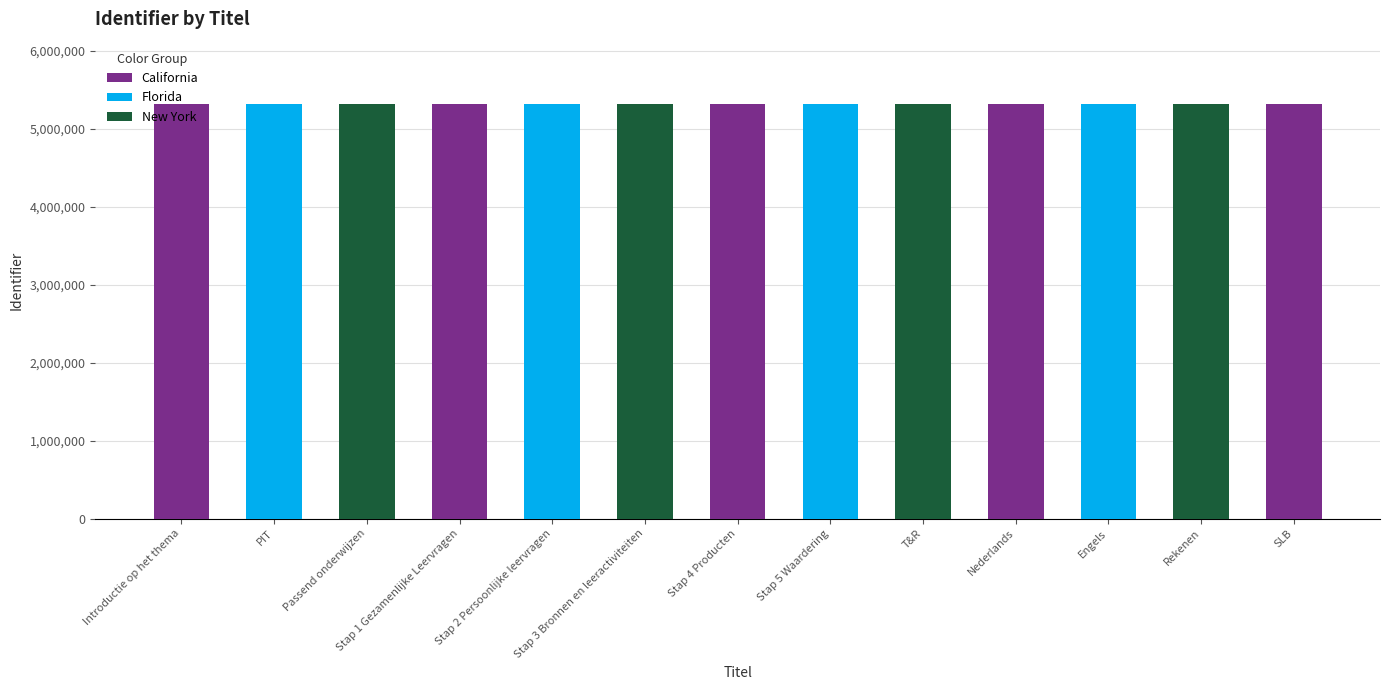

What is the label of the 11th bar from the right?

Passend onderwijzen